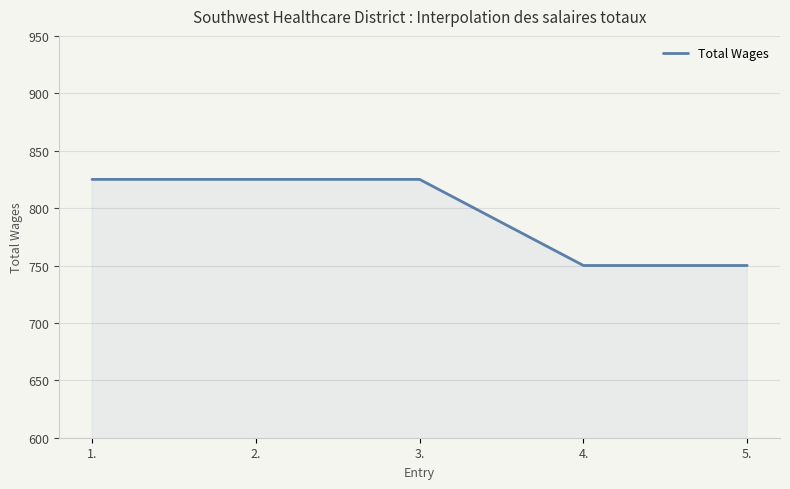

What is the sum of the values at 1. and 3.?

1650